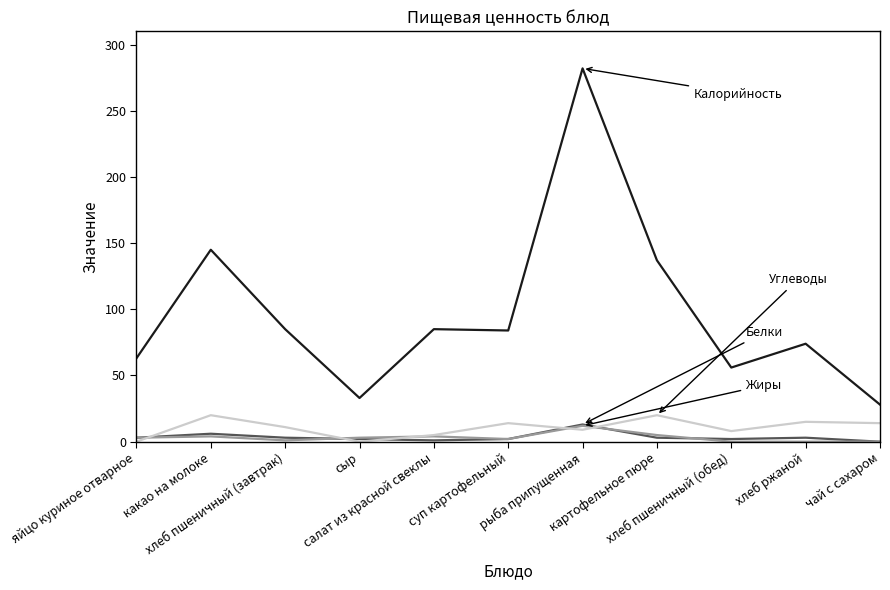

What is the greatest value displayed?

282